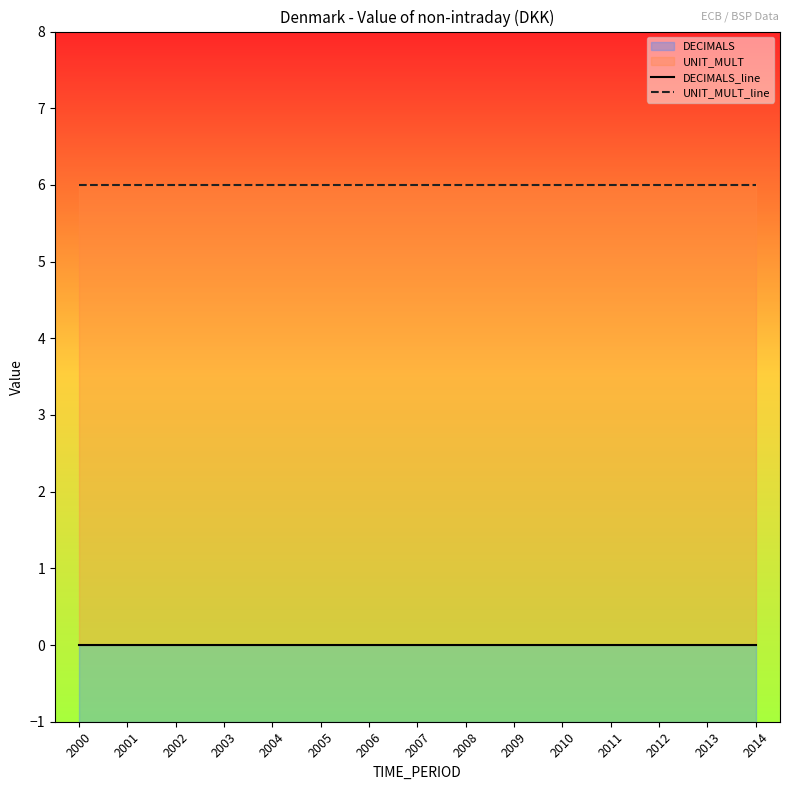

At which label does DECIMALS_line reach its peak?

2000